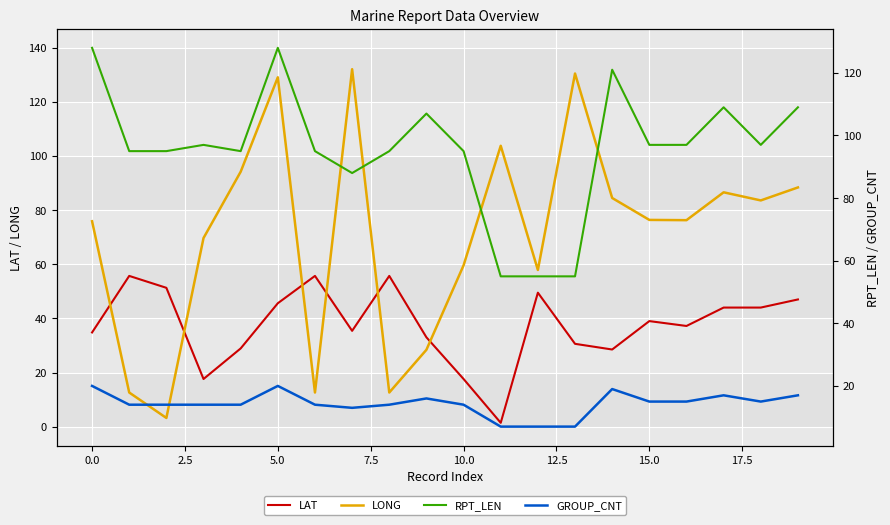

At how many categories does at least one series exceed 92?

19